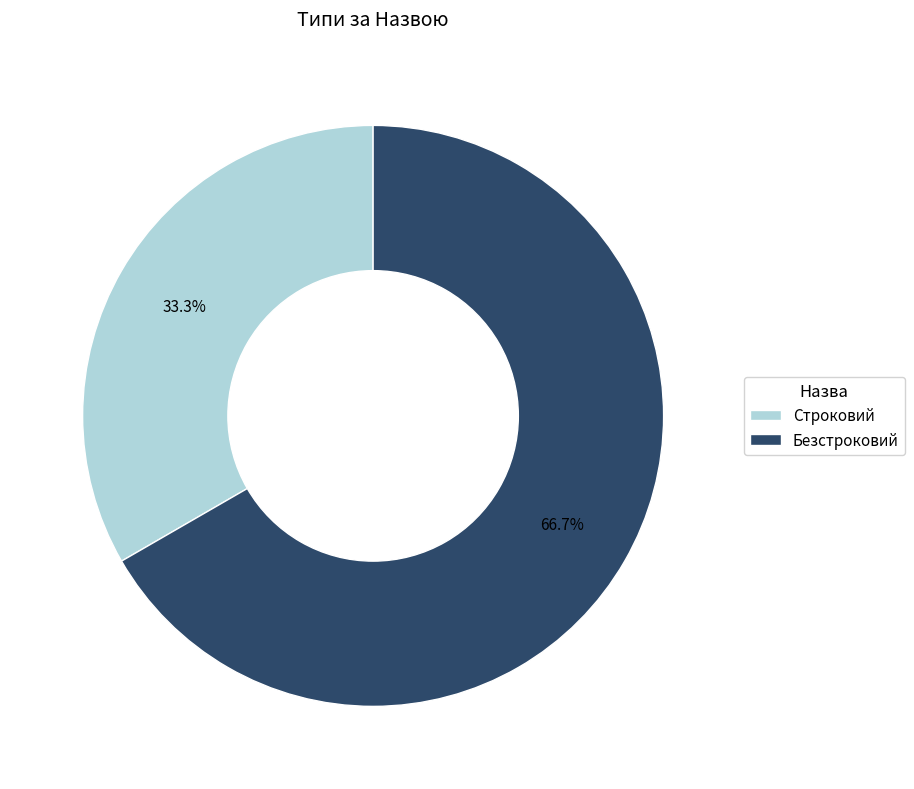

Combined, do Безстроковий and Строковий account for over 50%?

Yes